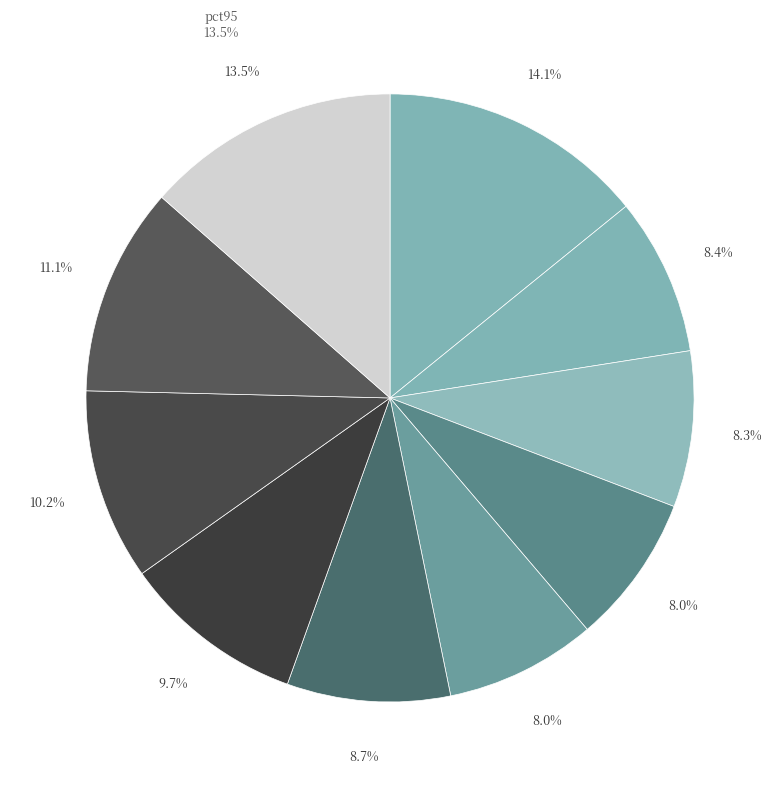

To the nearest percent, what percentage of the pie is pct95?

14%